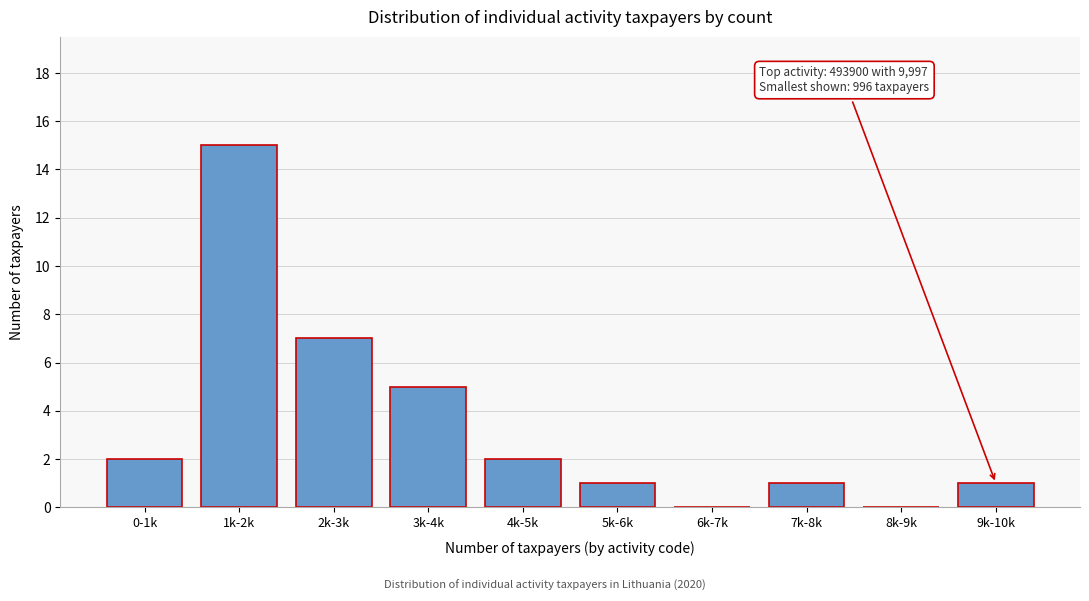

Reading right to left, what are all the values shown in this chart?

9k-10k=1	8k-9k=0	7k-8k=1	6k-7k=0	5k-6k=1	4k-5k=2	3k-4k=5	2k-3k=7	1k-2k=15	0-1k=2